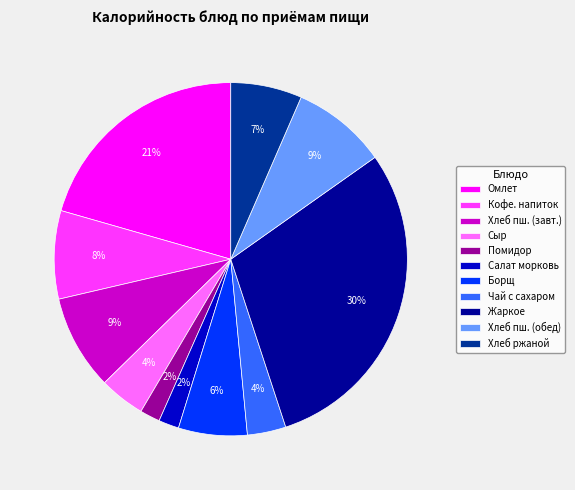

To the nearest percent, what is the combined percentage of Жаркое and Хлеб ржаной?

36%